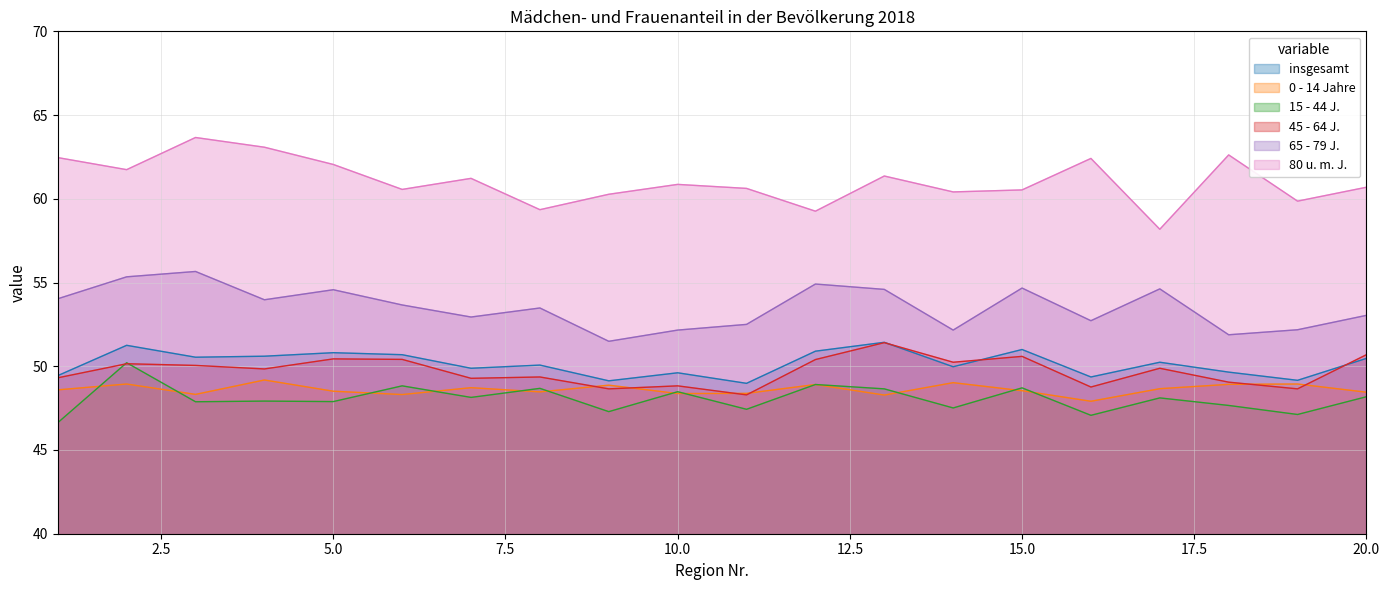

Reading right to left, what are all the values shown in this chart?

insgesamt: 20=50.5	19=49.2	18=49.6	17=50.2	16=49.4	15=51.0	14=50.0	13=51.4	12=50.9	11=49.0	10=49.6	9=49.1	8=50.1	7=49.9	6=50.7	5=50.8	4=50.6	3=50.5	2=51.2	1=49.4
0 - 14 Jahre: 20=48.5	19=48.9	18=48.9	17=48.7	16=47.9	15=48.5	14=49.0	13=48.3	12=48.9	11=48.4	10=48.4	9=48.9	8=48.5	7=48.7	6=48.3	5=48.5	4=49.2	3=48.3	2=48.9	1=48.6
15 - 44 J.: 20=48.2	19=47.1	18=47.7	17=48.1	16=47.1	15=48.7	14=47.5	13=48.6	12=48.9	11=47.4	10=48.5	9=47.3	8=48.7	7=48.1	6=48.8	5=47.9	4=47.9	3=47.9	2=50.2	1=46.6
45 - 64 J.: 20=50.7	19=48.6	18=49.0	17=49.9	16=48.8	15=50.6	14=50.2	13=51.4	12=50.4	11=48.3	10=48.8	9=48.6	8=49.4	7=49.3	6=50.4	5=50.4	4=49.8	3=50.0	2=50.1	1=49.3
65 - 79 J.: 20=53.0	19=52.2	18=51.9	17=54.6	16=52.7	15=54.7	14=52.2	13=54.6	12=54.9	11=52.5	10=52.2	9=51.5	8=53.5	7=52.9	6=53.7	5=54.6	4=54.0	3=55.7	2=55.3	1=54.0
80 u. m. J.: 20=60.7	19=59.9	18=62.6	17=58.2	16=62.4	15=60.5	14=60.4	13=61.4	12=59.3	11=60.6	10=60.9	9=60.3	8=59.4	7=61.2	6=60.6	5=62.0	4=63.1	3=63.7	2=61.7	1=62.5